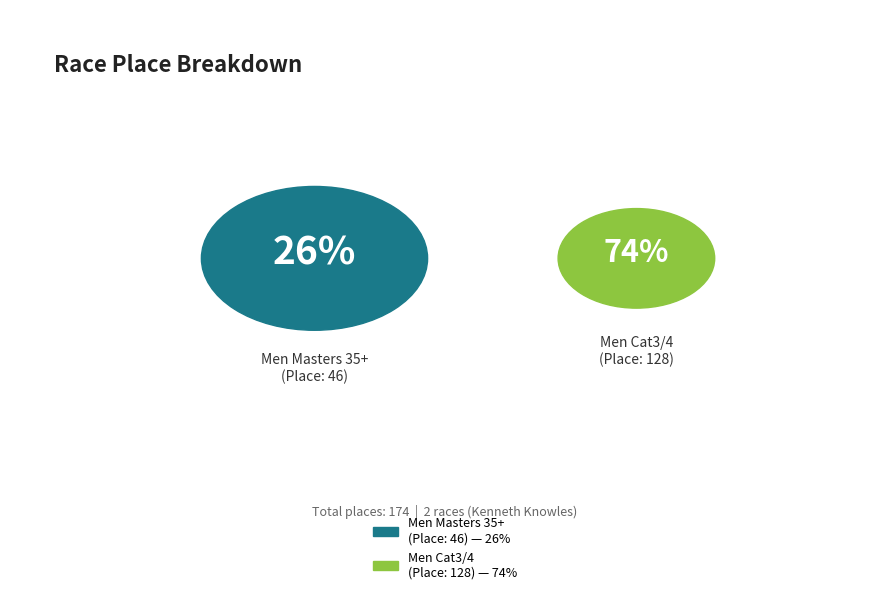

What percentage is the Armed Forces Cycling Classic P/B Boeing (Men Masters 35+) slice, to the nearest percent?

26%